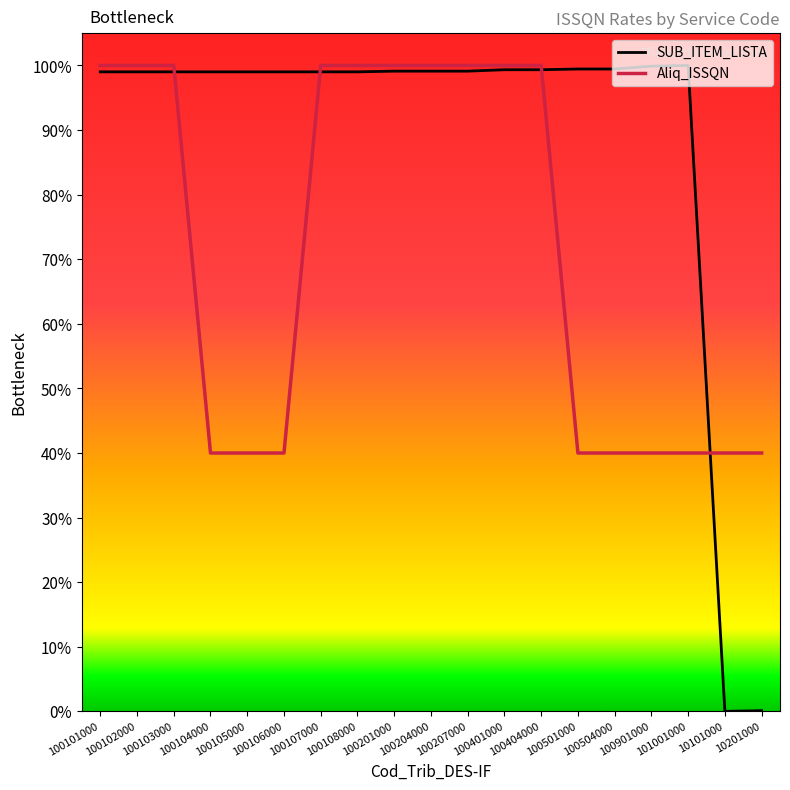

Where do Aliq_ISSQN and SUB_ITEM_LISTA first cross each other?

100103000 and 100104000